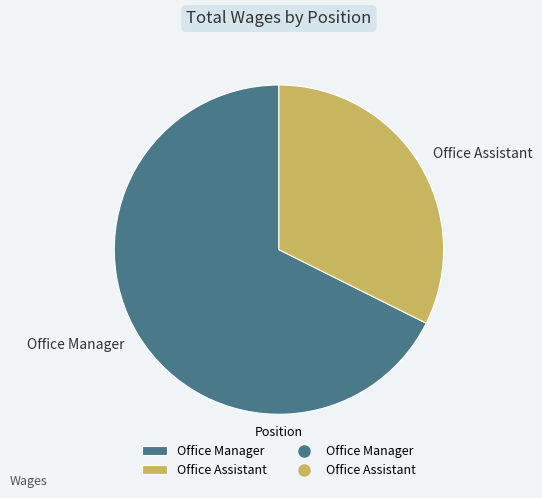

The Office Manager slice represents 80% of the pie. True or false?

False